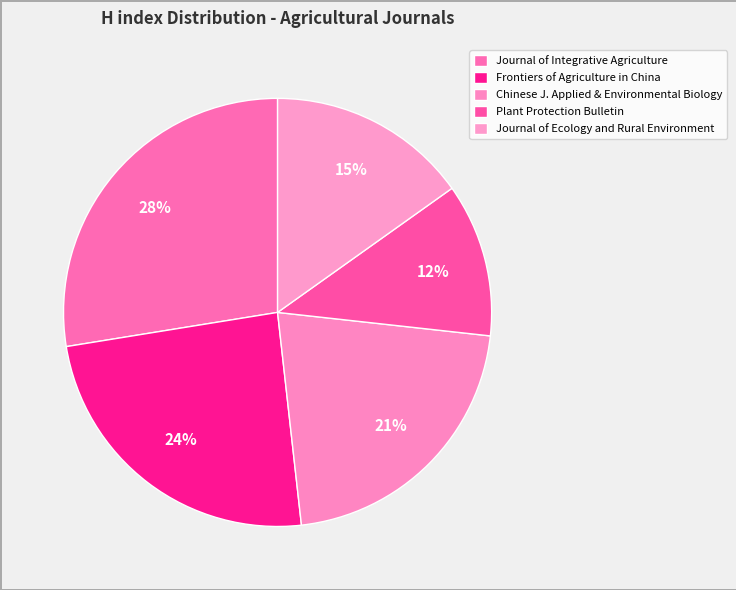

Count the number of slices in the pie.

5